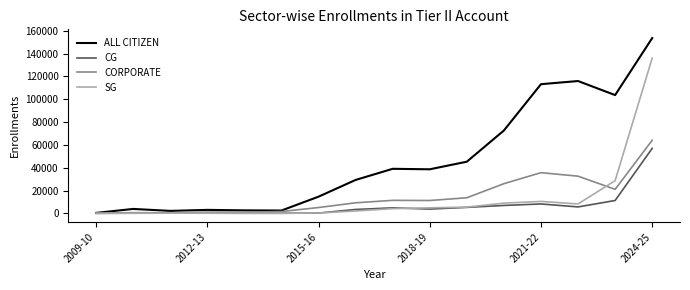

In CG, how many points are lower than both neighbors (excluding endpoints)?

3